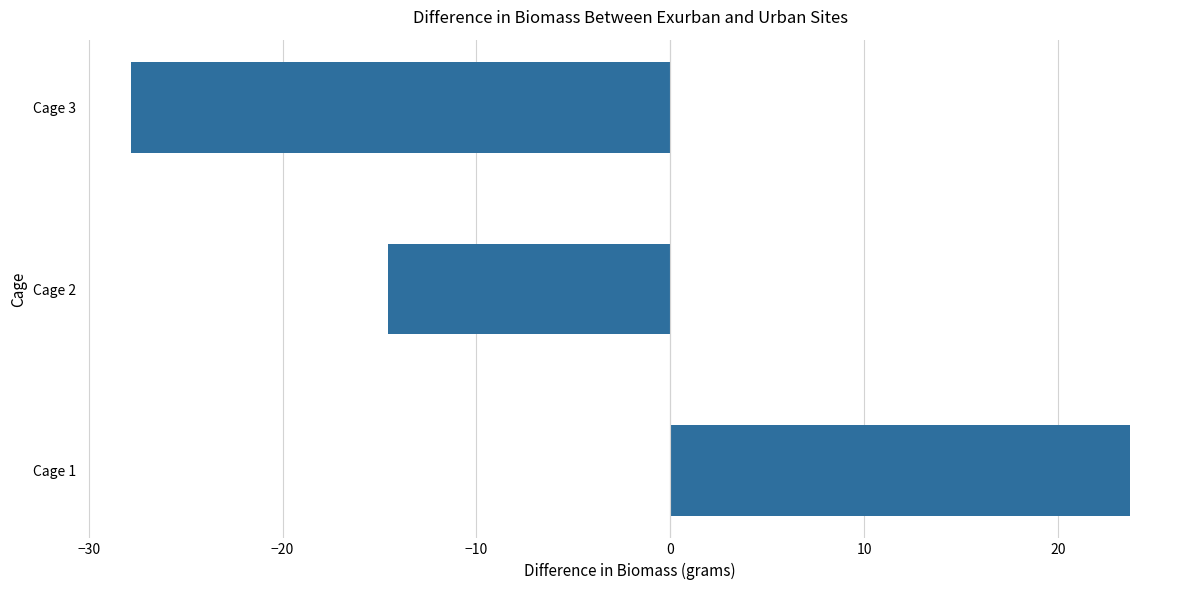

How many data points are less than -14?

2